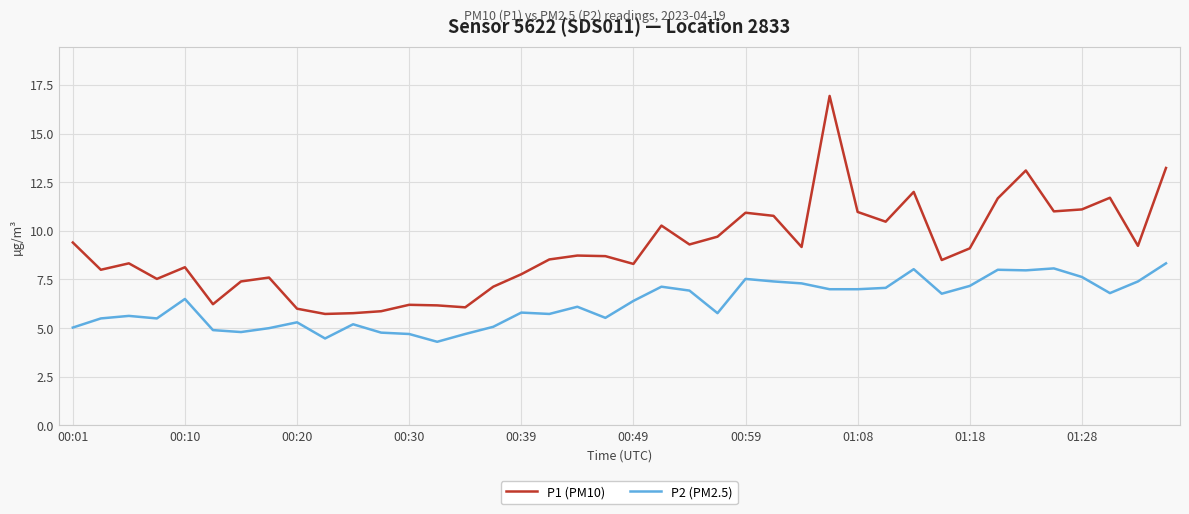

How many lines are shown in the chart?

2